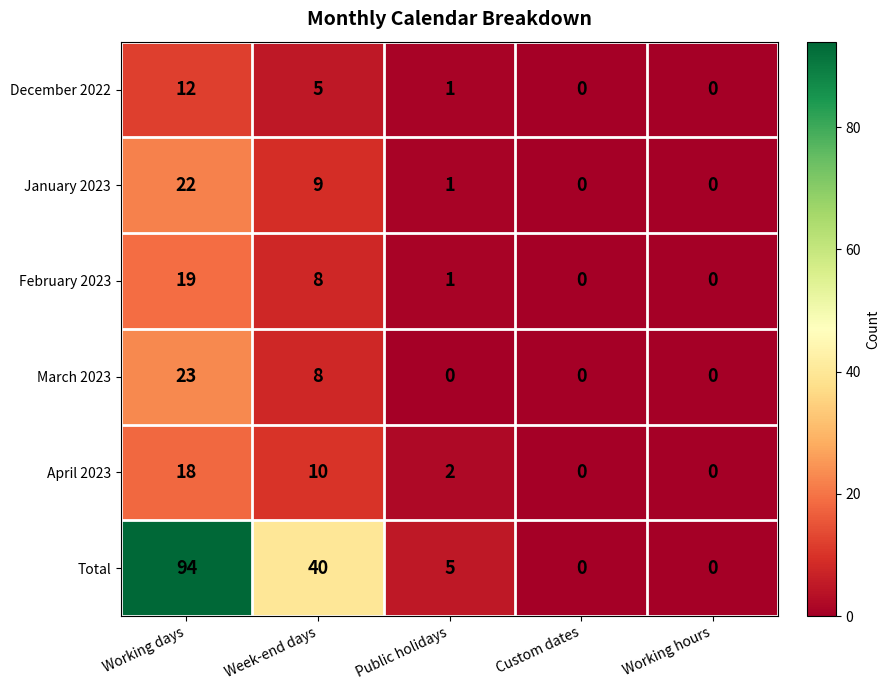

Is it true that April 2023 equals 10 at Week-end days?

True